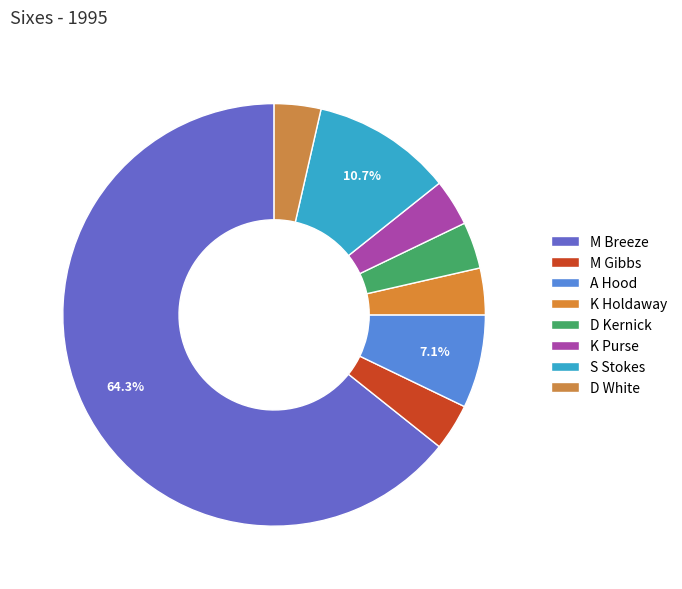

What percentage is the M Breeze slice, to the nearest percent?

64%